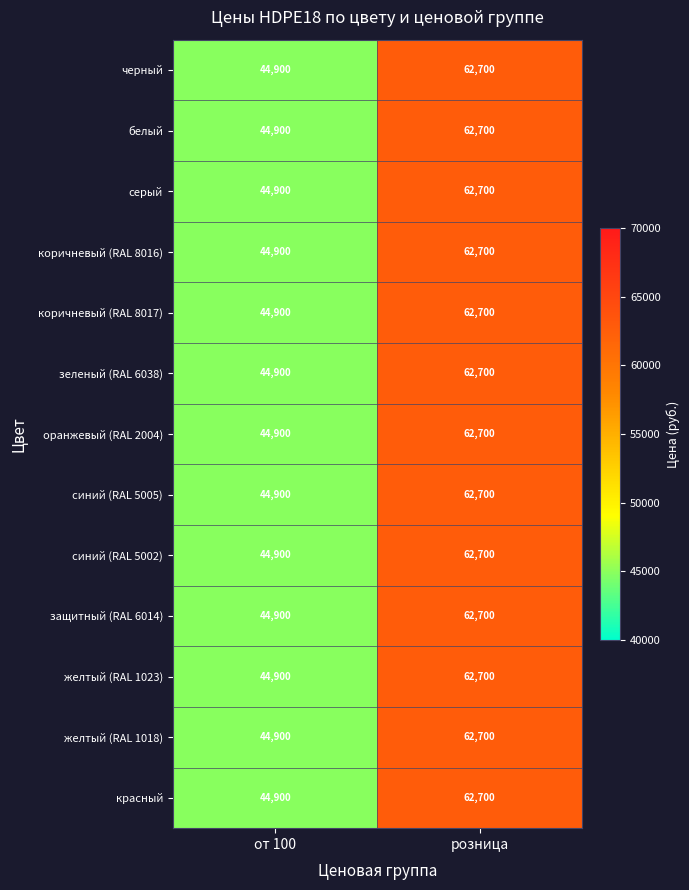

Reading right to left, list all the values displayed in this chart.

черный: 62700	44900
белый: 62700	44900
серый: 62700	44900
коричневый (RAL 8016): 62700	44900
коричневый (RAL 8017): 62700	44900
зеленый (RAL 6038): 62700	44900
оранжевый (RAL 2004): 62700	44900
синий (RAL 5005): 62700	44900
синий (RAL 5002): 62700	44900
защитный (RAL 6014): 62700	44900
желтый (RAL 1023): 62700	44900
желтый (RAL 1018): 62700	44900
красный: 62700	44900